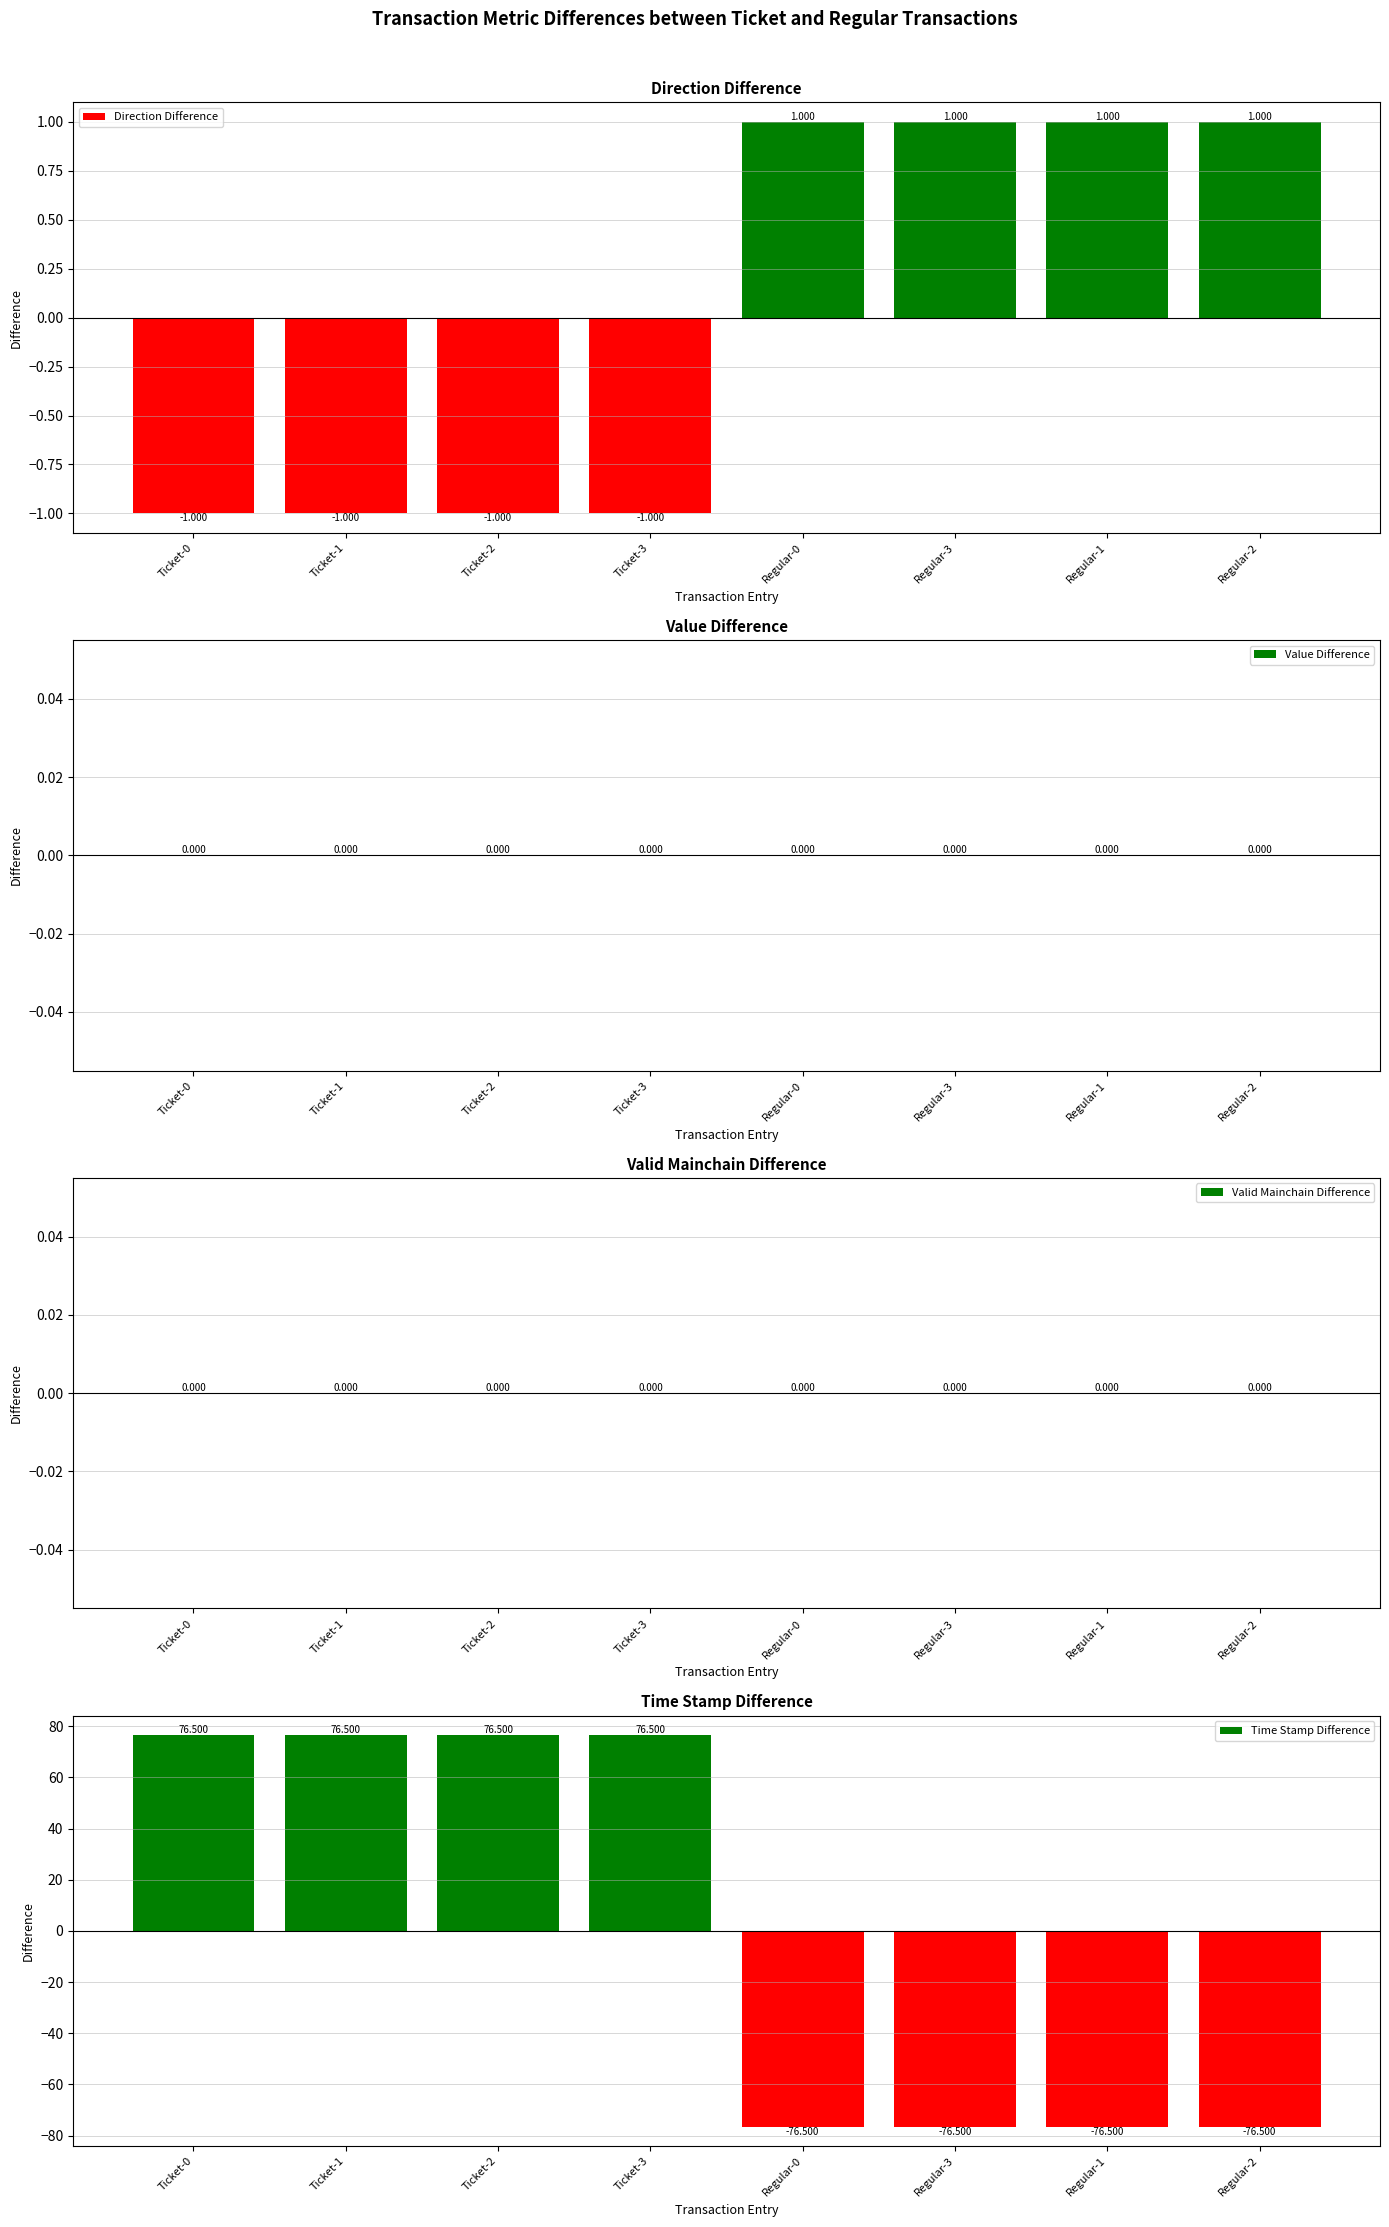

What is the total value across all series at Regular-1?

-75.5